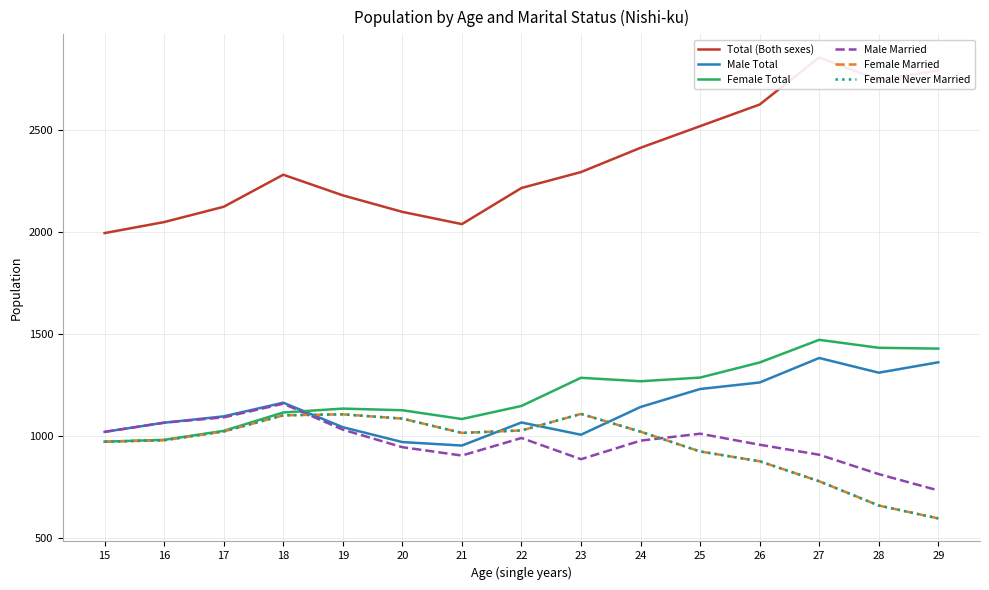

In Total (Both sexes), how many points are lower than both neighbors (excluding endpoints)?

2